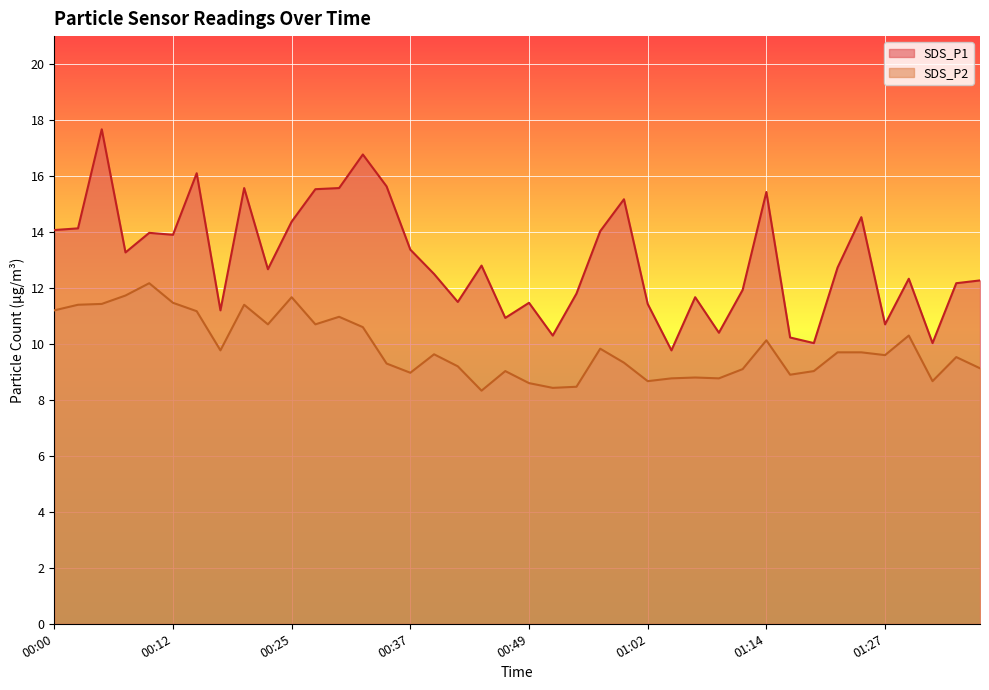

At which category is the sum across all series the highest?

00:05